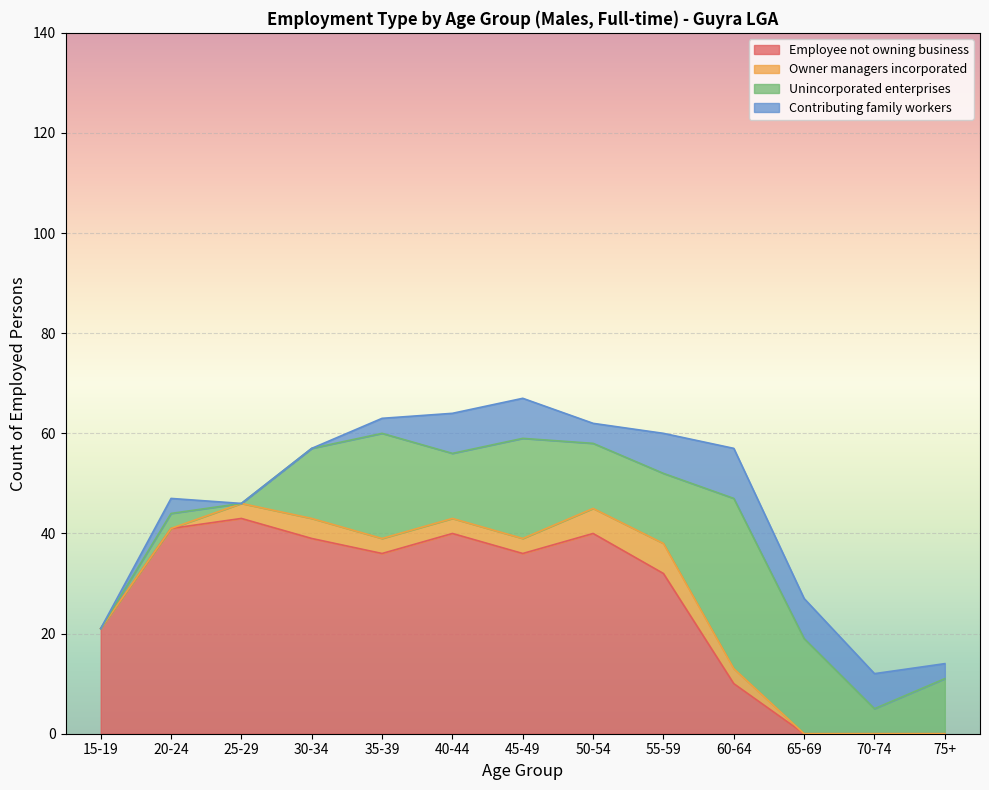

Is the value of Owner managers incorporated at 65-69 greater than the value of Unincorporated enterprises at 50-54?

No